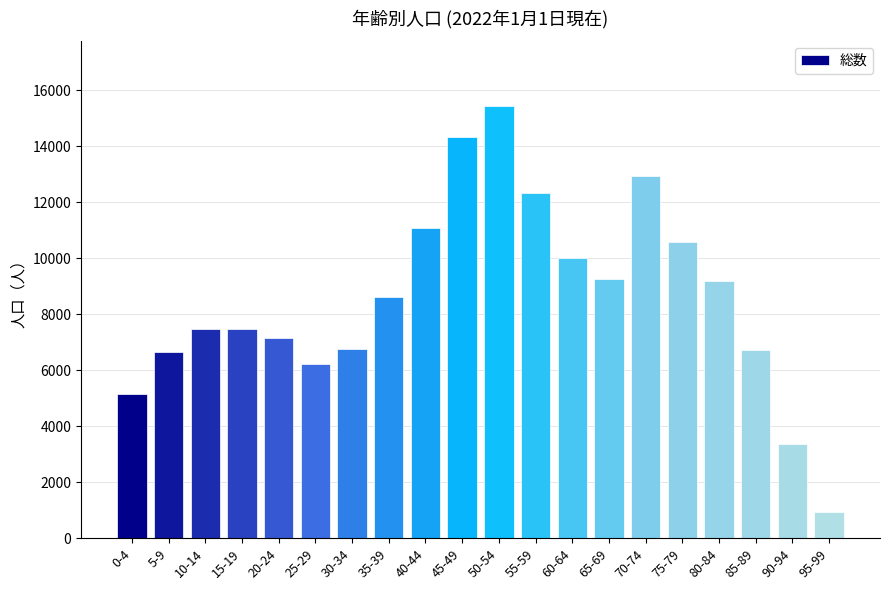

What is the difference between the second highest and minimum values?

13409